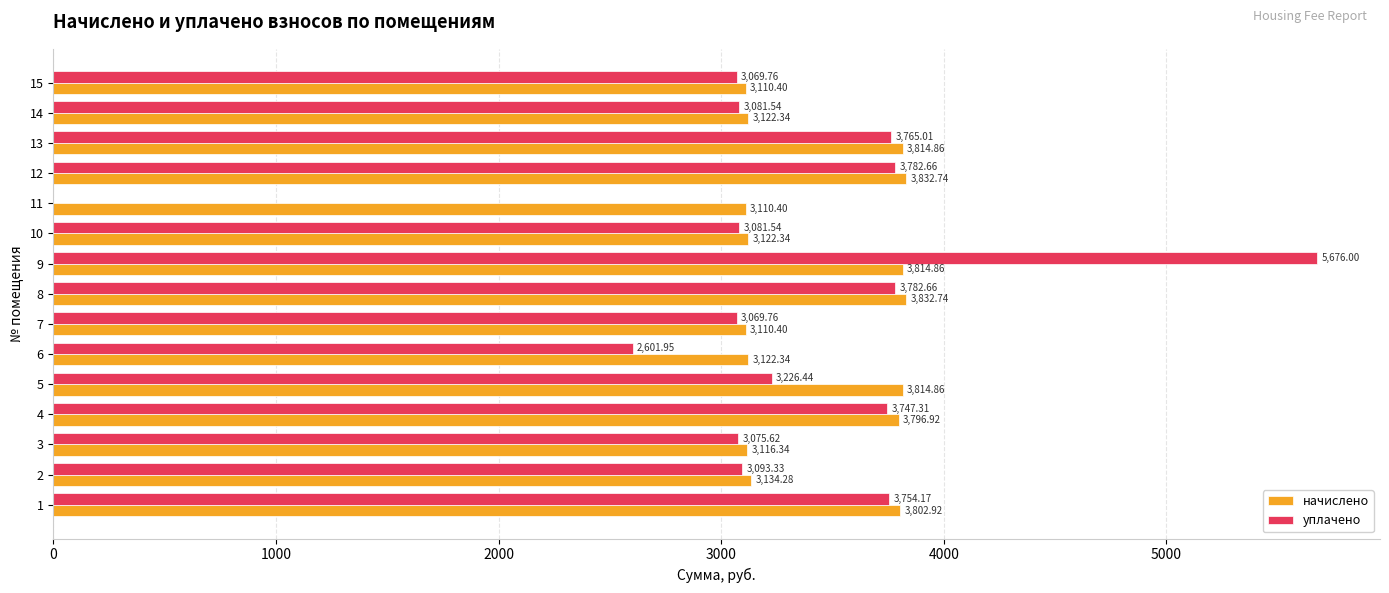

Between 3 and 13, which series saw the biggest shift?

начислено